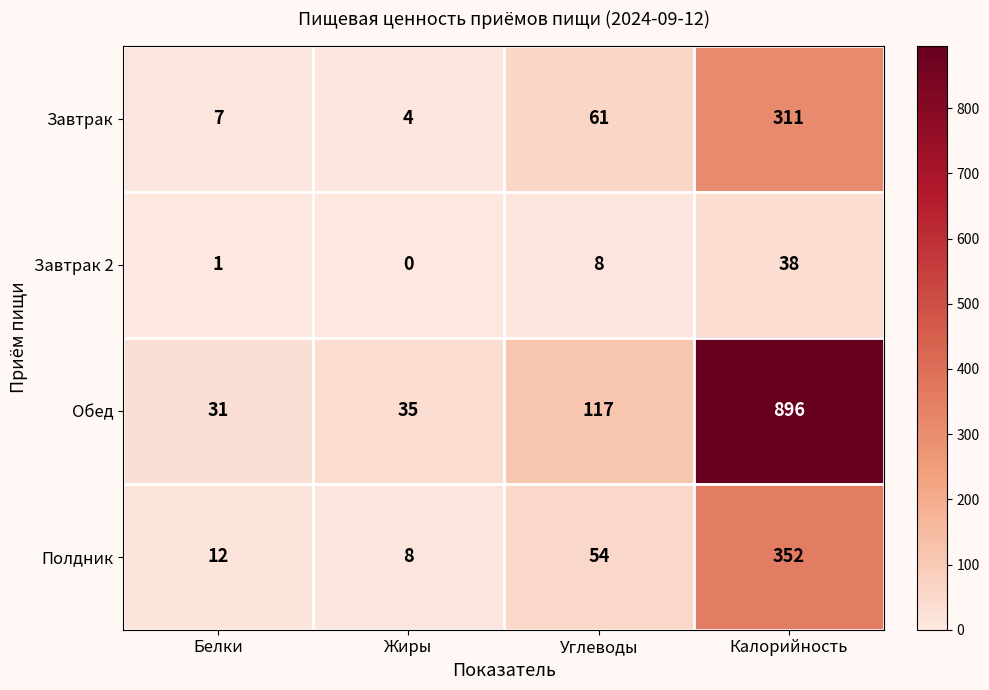

How many data points in Завтрак are less than 61?

2